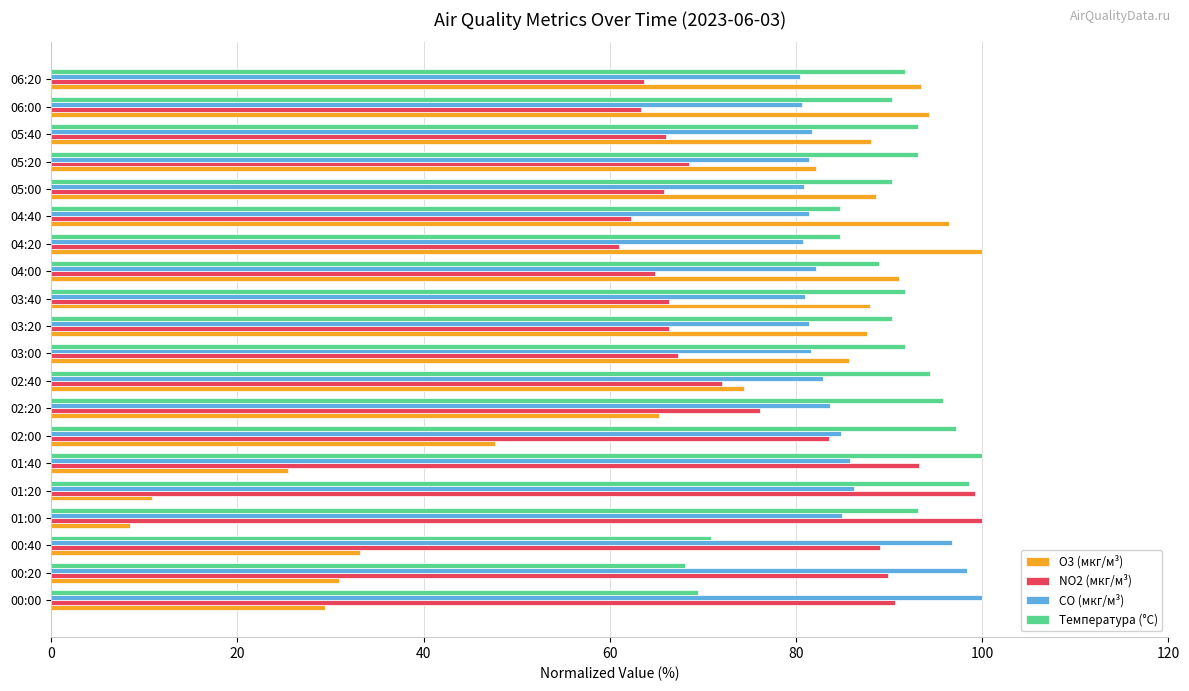

At which label does Температура (°C) reach its peak?

01:40